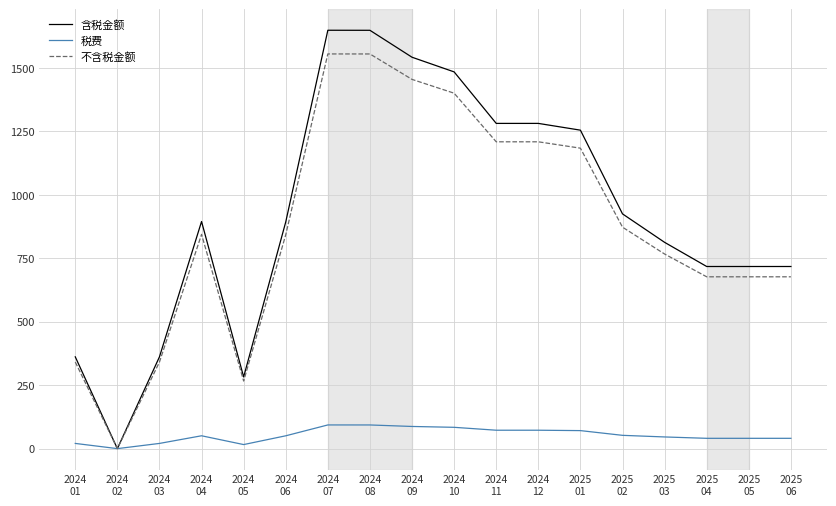

How many values in the 含税金额 series are below 895?

9